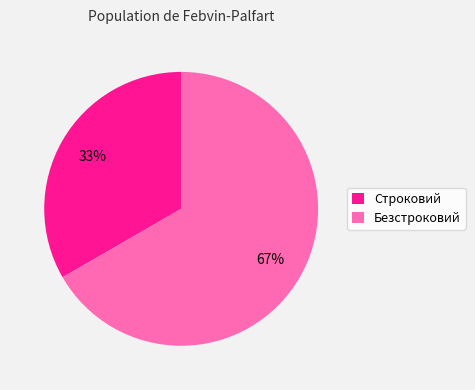

To the nearest percent, what is the combined percentage of Безстроковий and Строковий?

100%